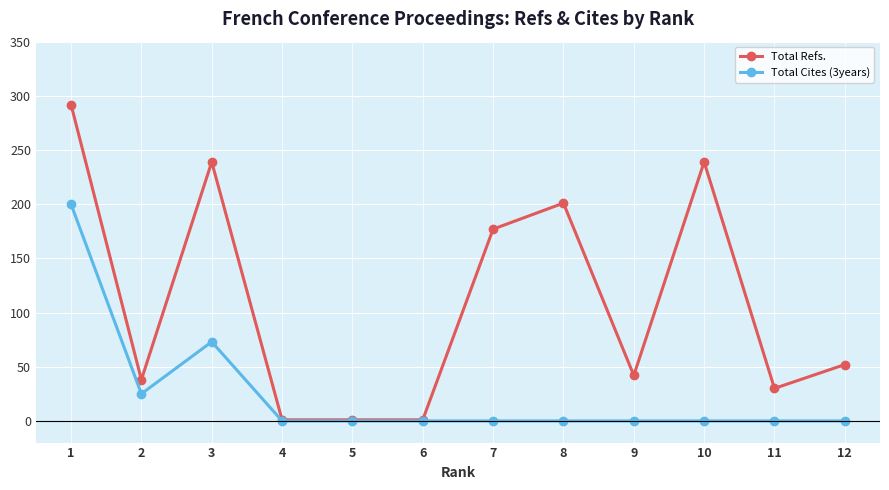

How many lines are shown in the chart?

2